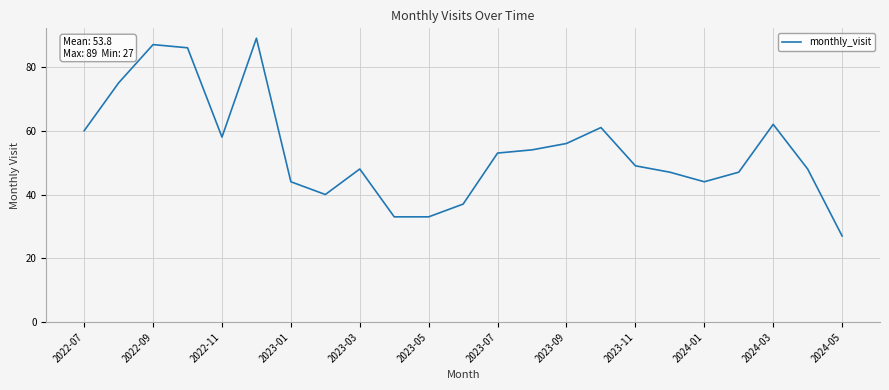

How many categories are shown in the chart?

23